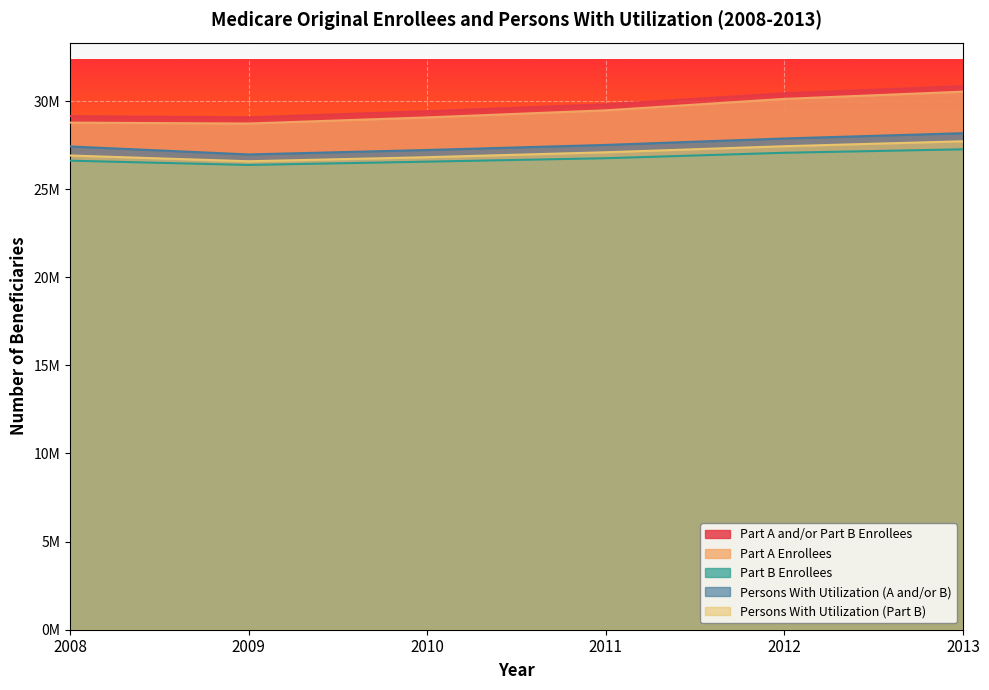

Does the chart display data point markers on the line(s)?

No